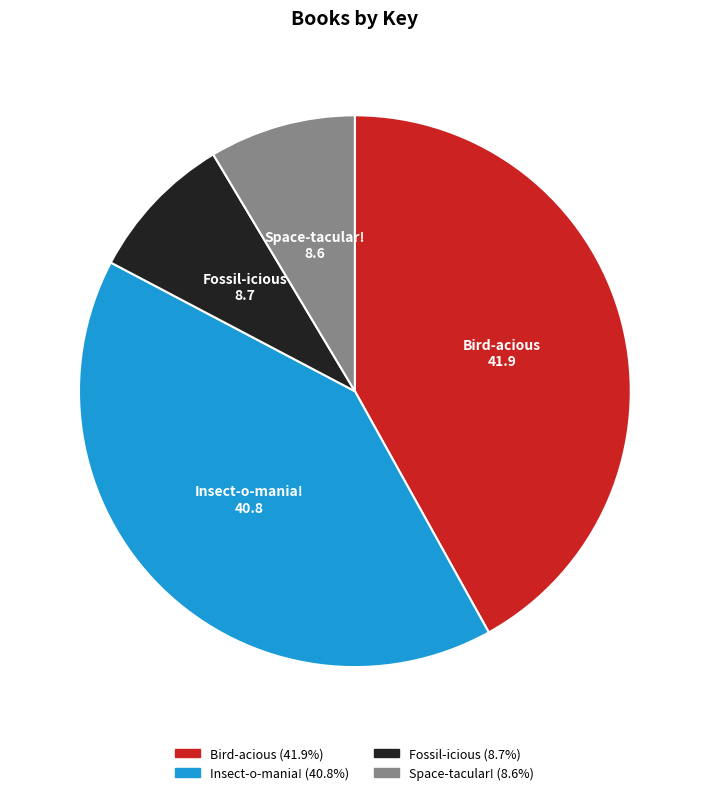

Which category has the biggest portion of the pie?

Bird-acious